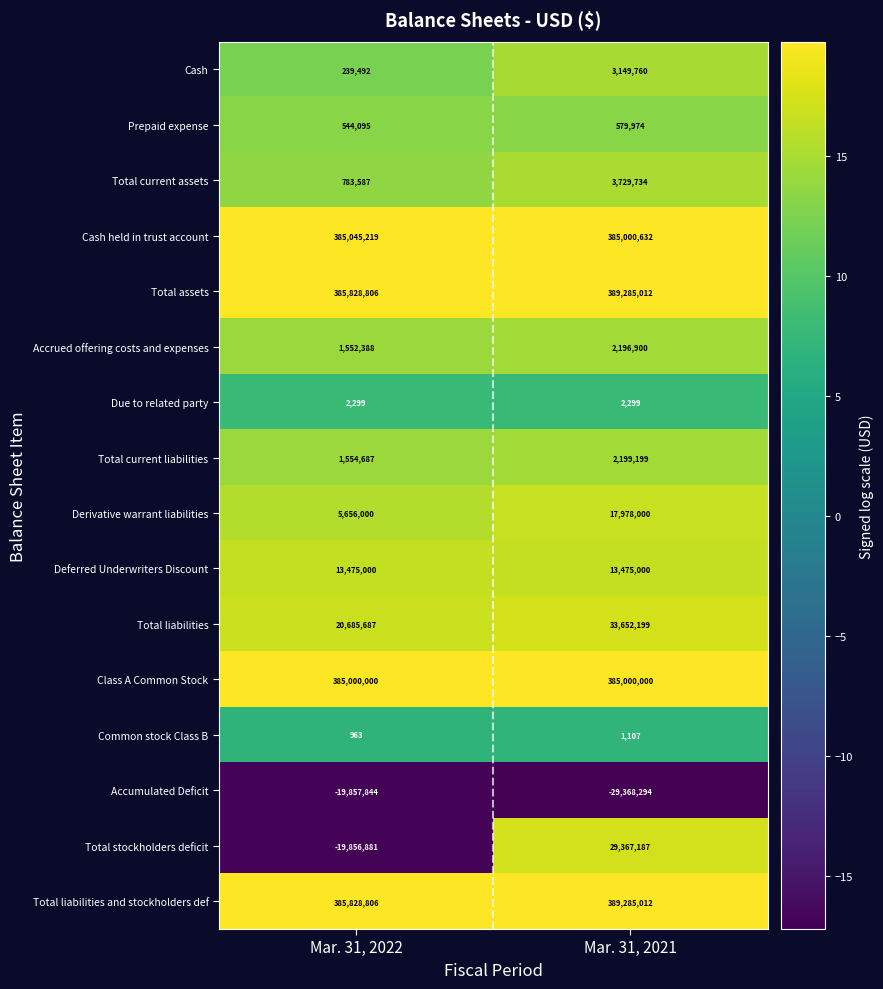

Read the Total current liabilities value at Mar. 31, 2022, to the nearest 10.

1554690